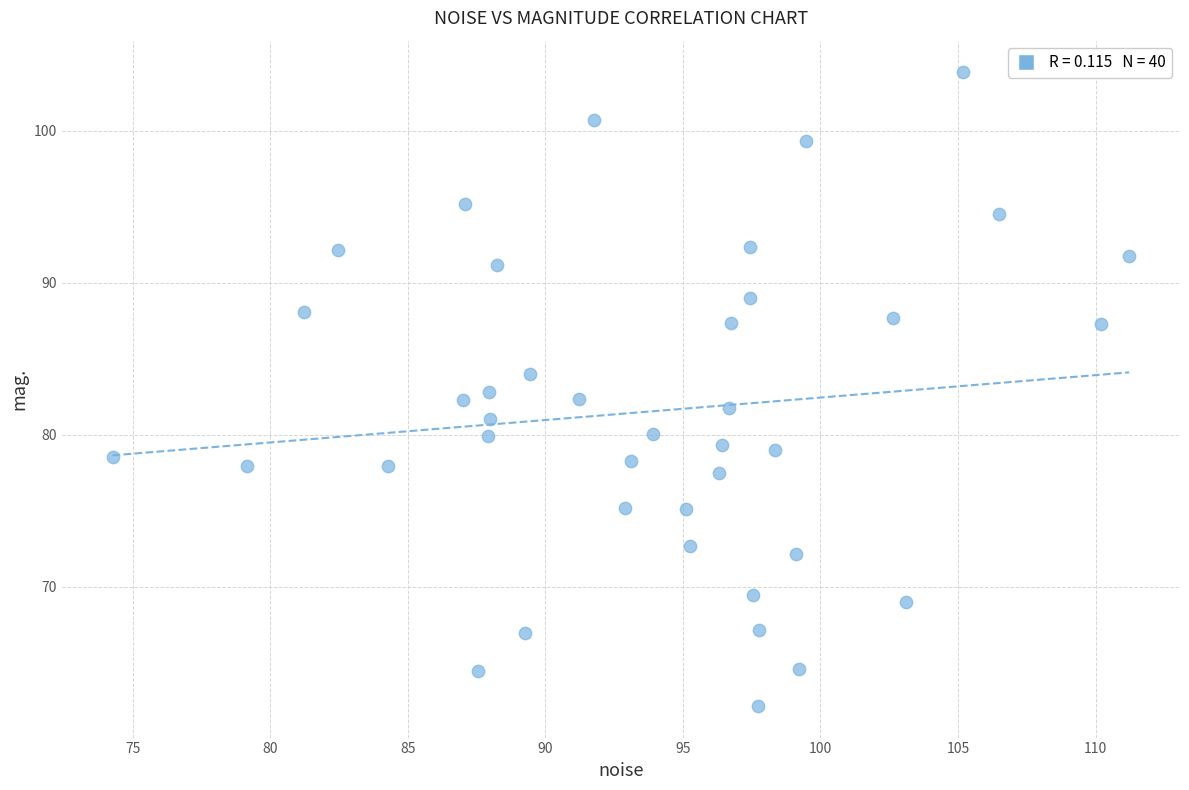

What is the range of X values (max minus min)?

37.0